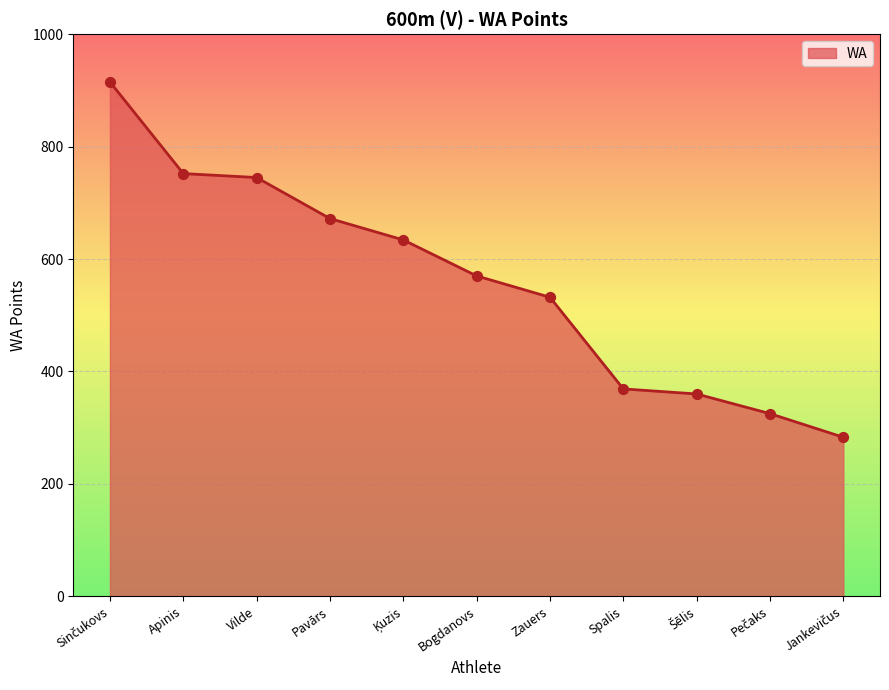

Is it true that the value at Zauers is 122?

False